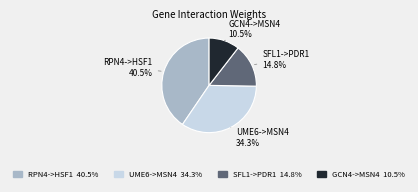

Is there a majority slice in this chart?

No